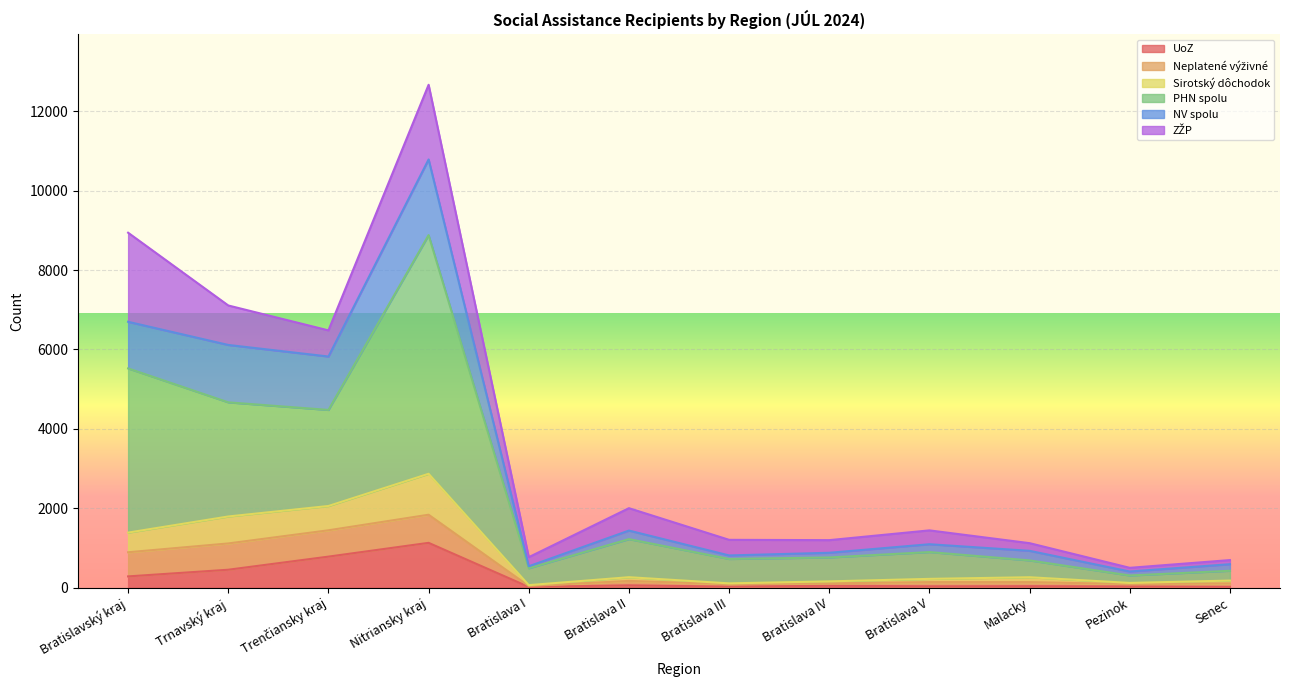

At how many categories does at least one series exceed 581?

11